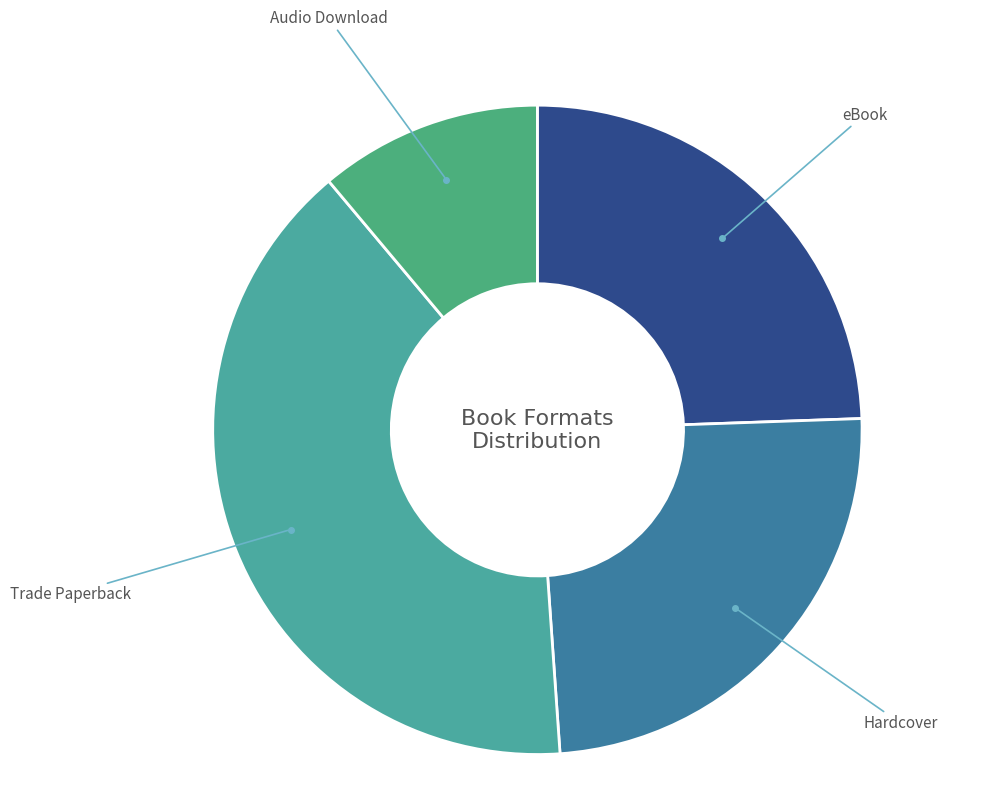

How many slices are in this pie chart?

4